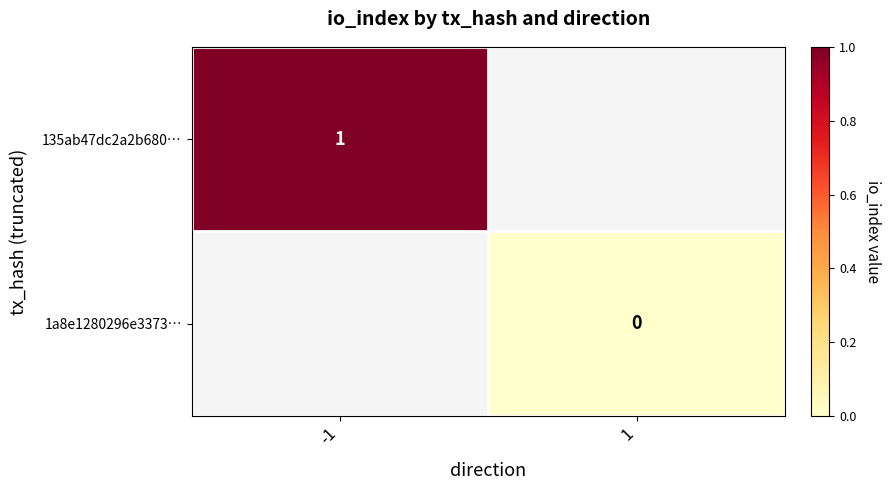

True or false: 135ab47dc2a2b680… has a value of 0 at -1.

False